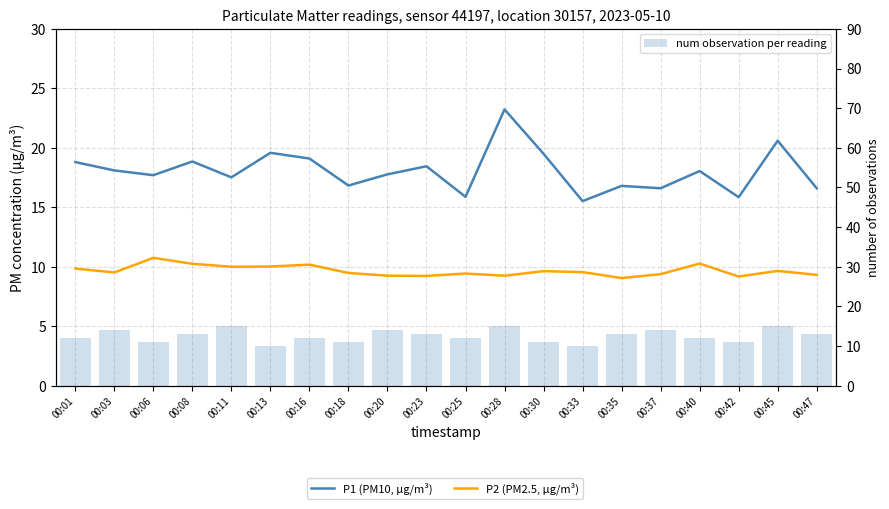

Reading left to right, extract all data points from this chart.

P1 (PM10, µg/m³): 18.8	18.1	17.7	18.9	17.5	19.6	19.1	16.8	17.8	18.4	15.9	23.2	19.5	15.5	16.8	16.6	18.1	15.8	20.6	16.6
P2 (PM2.5, µg/m³): 9.8	9.5	10.8	10.2	10.0	10.0	10.2	9.5	9.2	9.2	9.4	9.2	9.6	9.6	9.1	9.4	10.3	9.2	9.7	9.3
num observation per reading: 12.0	14.0	11.0	13.0	15.0	10.0	12.0	11.0	14.0	13.0	12.0	15.0	11.0	10.0	13.0	14.0	12.0	11.0	15.0	13.0